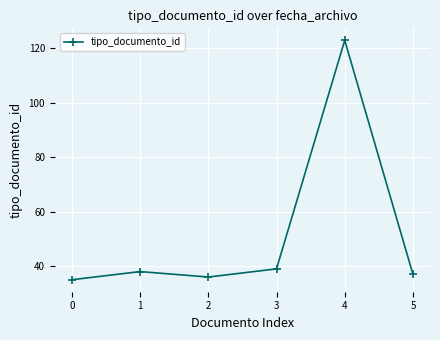

Reading left to right, list all the values displayed in this chart.

0=35	1=38	2=36	3=39	4=123	5=37